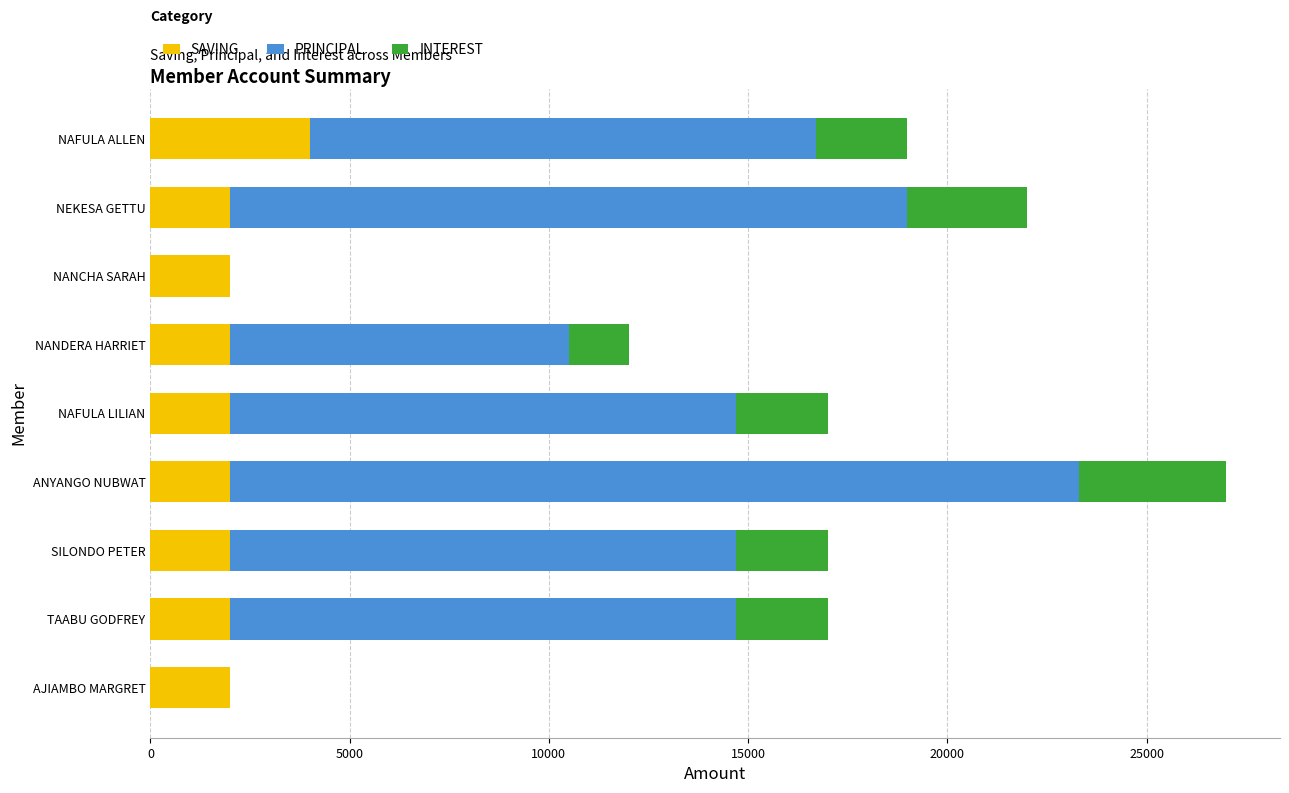

Which category has the highest value in the SAVING series?

NAFULA ALLEN